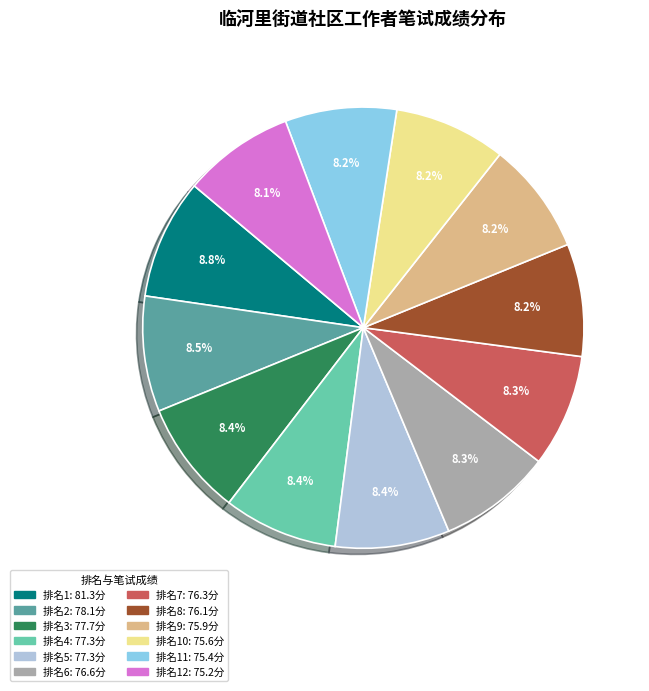

Is there any slice that represents more than half of the pie?

No